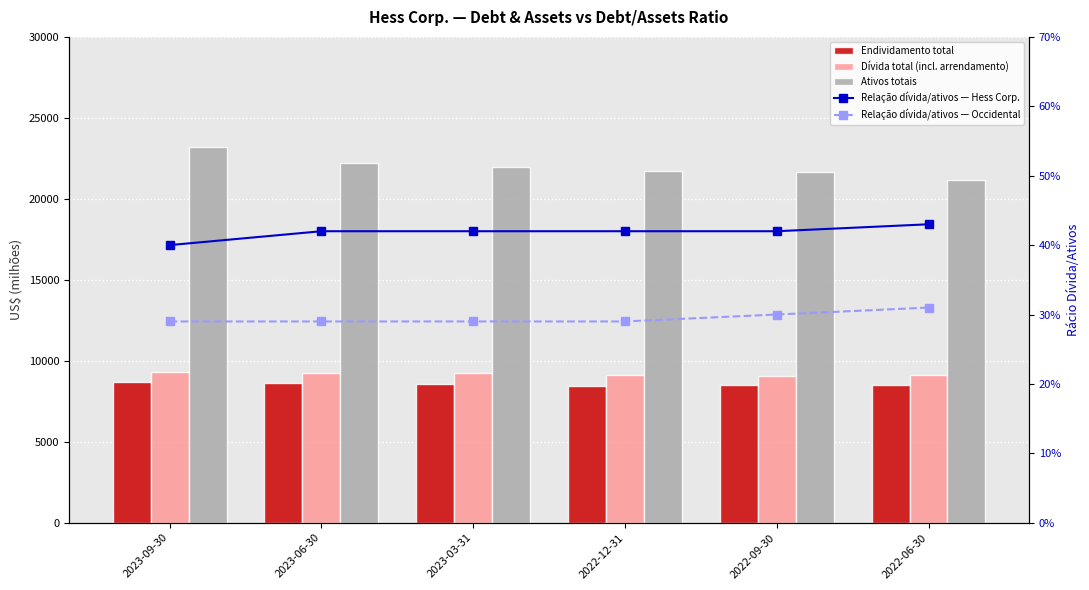

What are all the series names shown in the legend?

Endividamento total, Dívida total (incl. arrendamento), Ativos totais, Relação dívida/ativos — Hess Corp., Relação dívida/ativos — Occidental